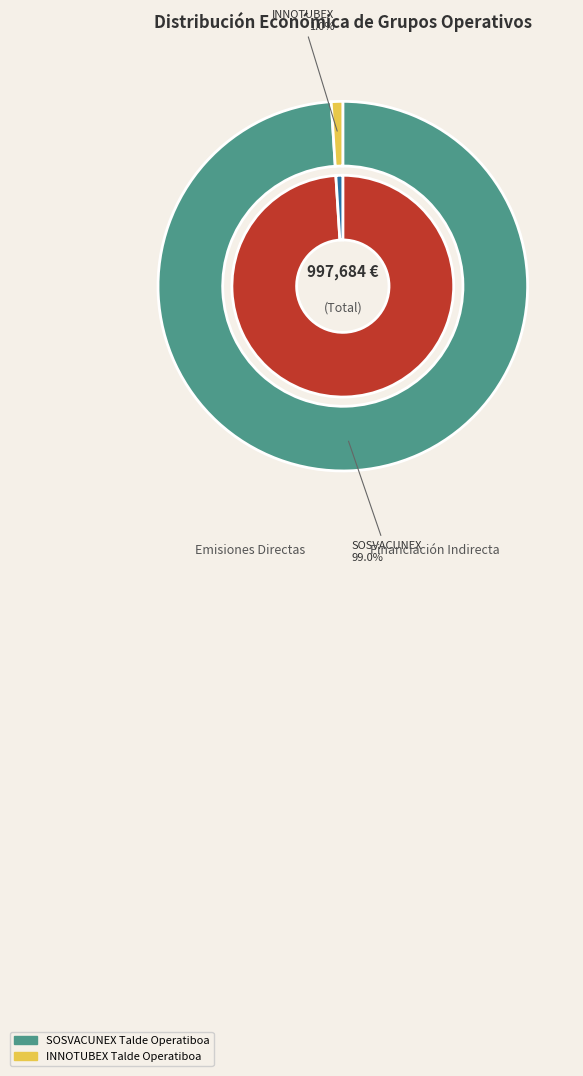

Which category has the smallest portion of the pie?

INNOTUBEX Talde Operatiboa